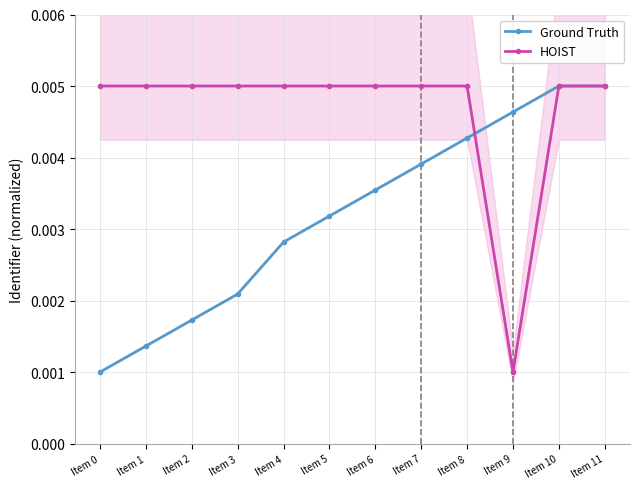

At which label is HOIST closest to 0?

Item 9